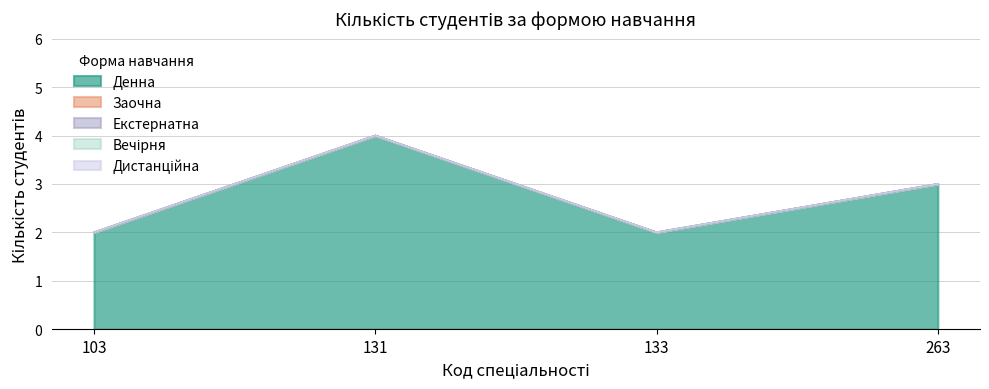

Which series has the largest range (max minus min)?

Денна